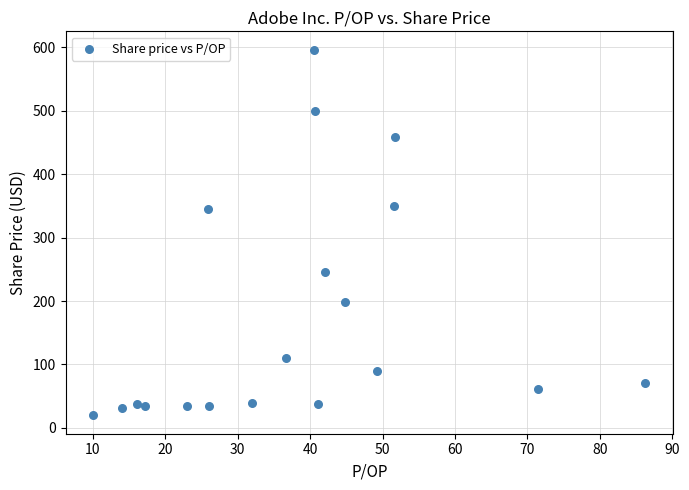

What is the range of Y values (max minus min)?

576.4